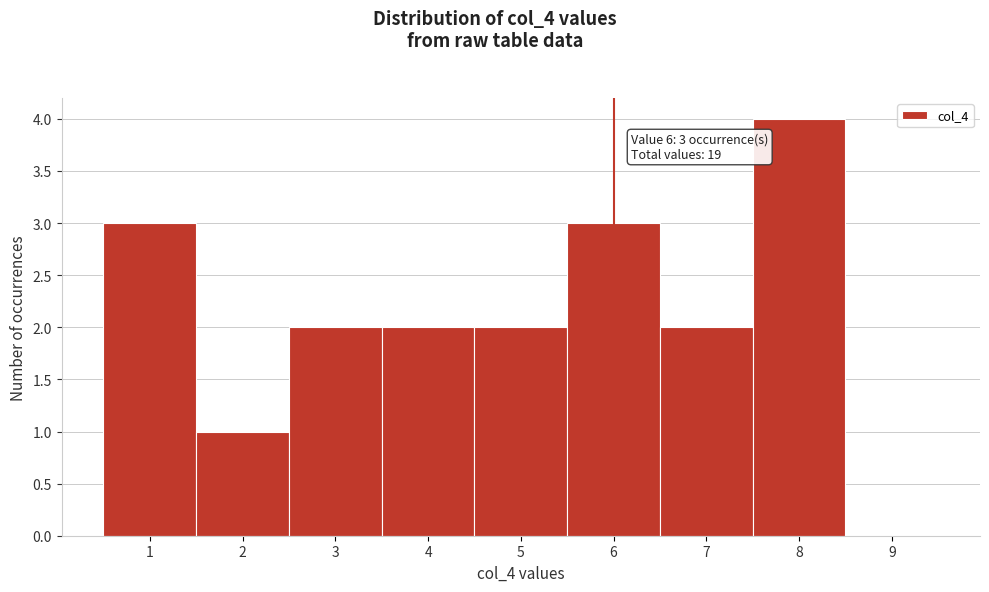

Over which range of the x-axis is the bar tallest?

7.5 to 8.5